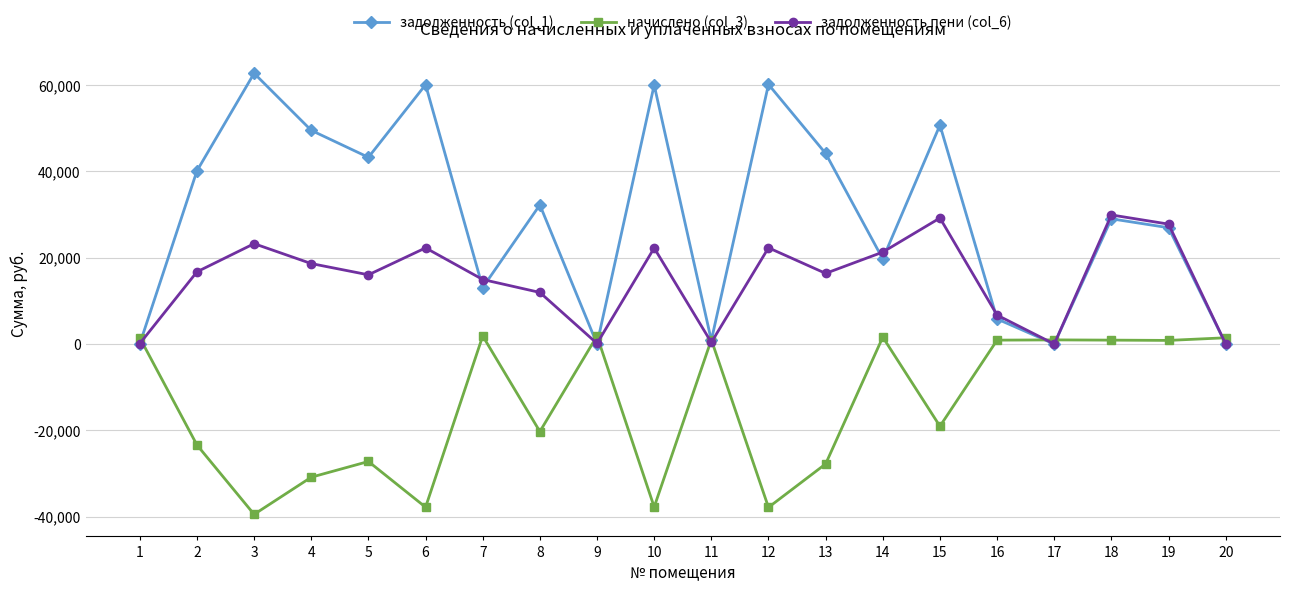

True or false: начислено (col_3) has a value of -7090.1 at 2.

False